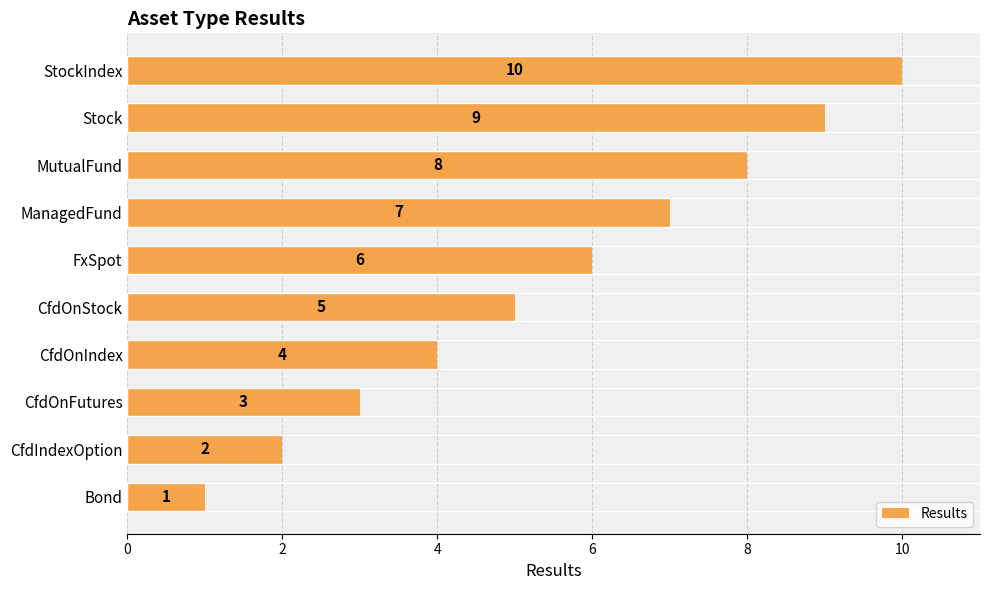

The chart shows a value of 10 at StockIndex. True or false?

True